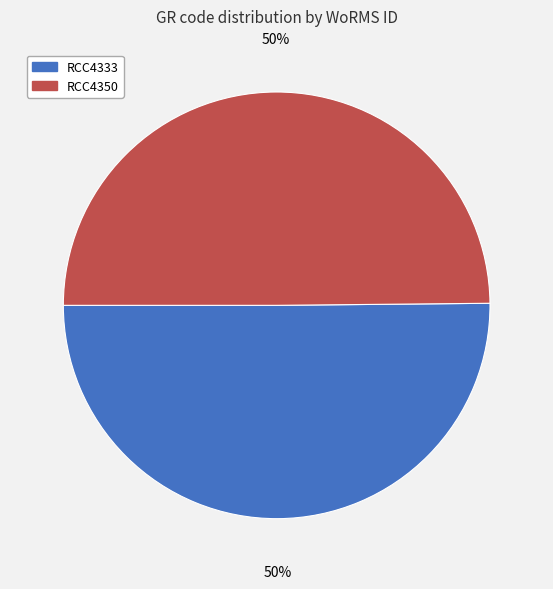

To the nearest percent, what percentage of the pie is RCC4333?

50%